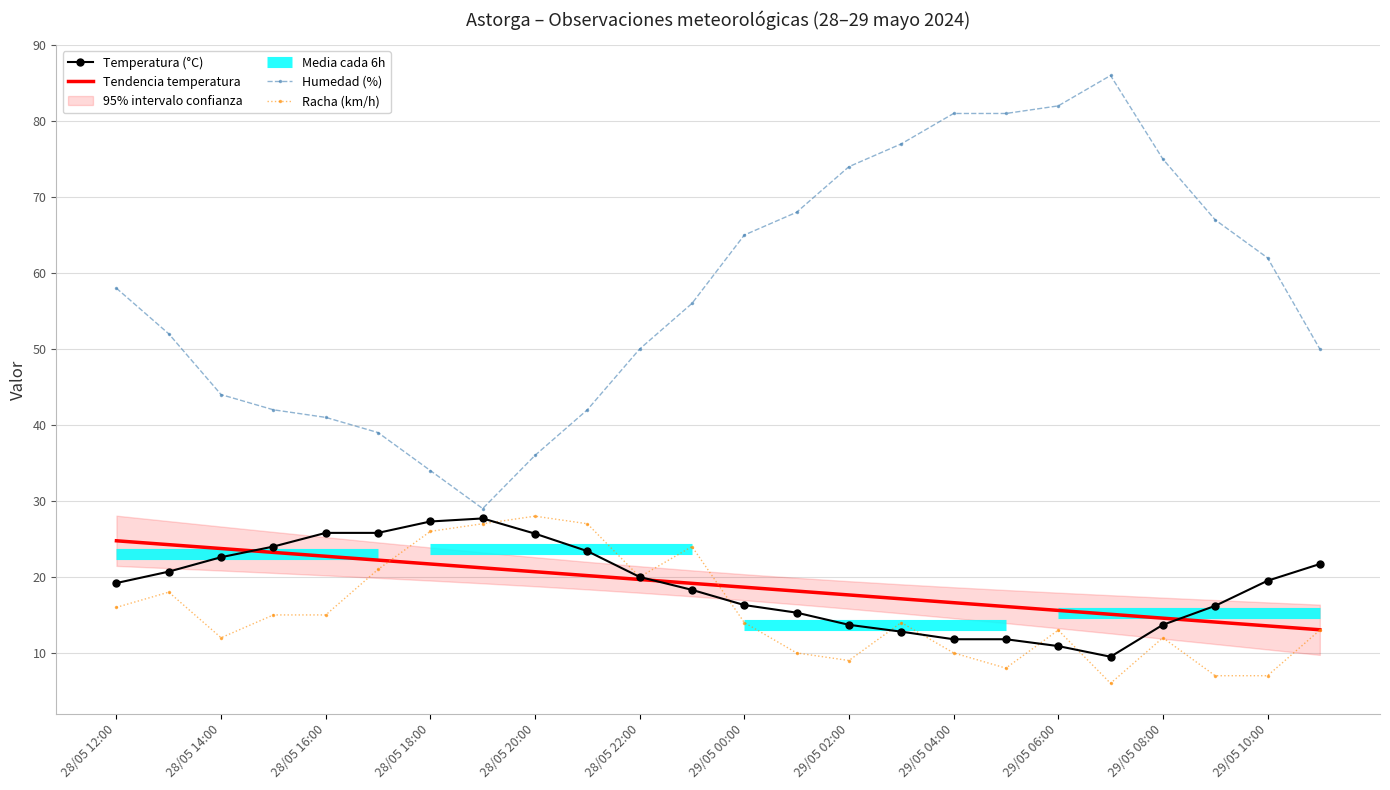

What is the minimum value for Racha (km/h)?

6.0